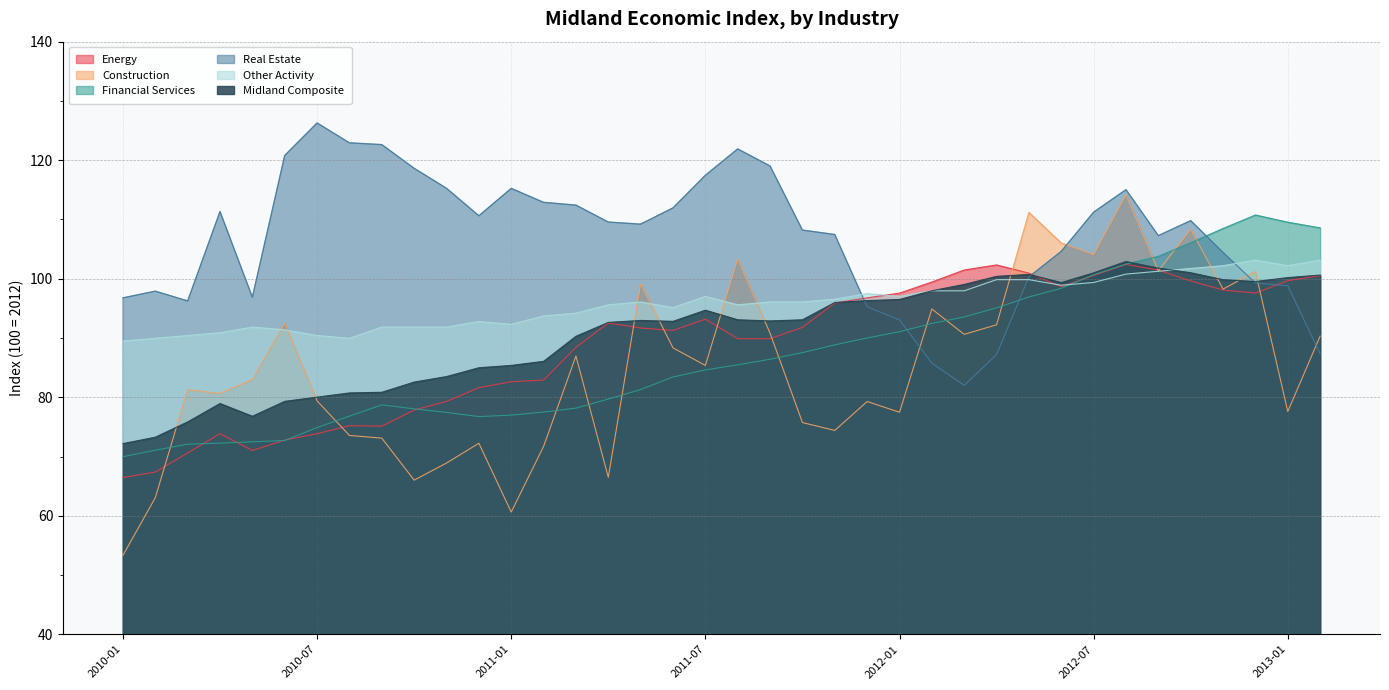

What is the value of the Construction point at the 13th from the left?

60.6